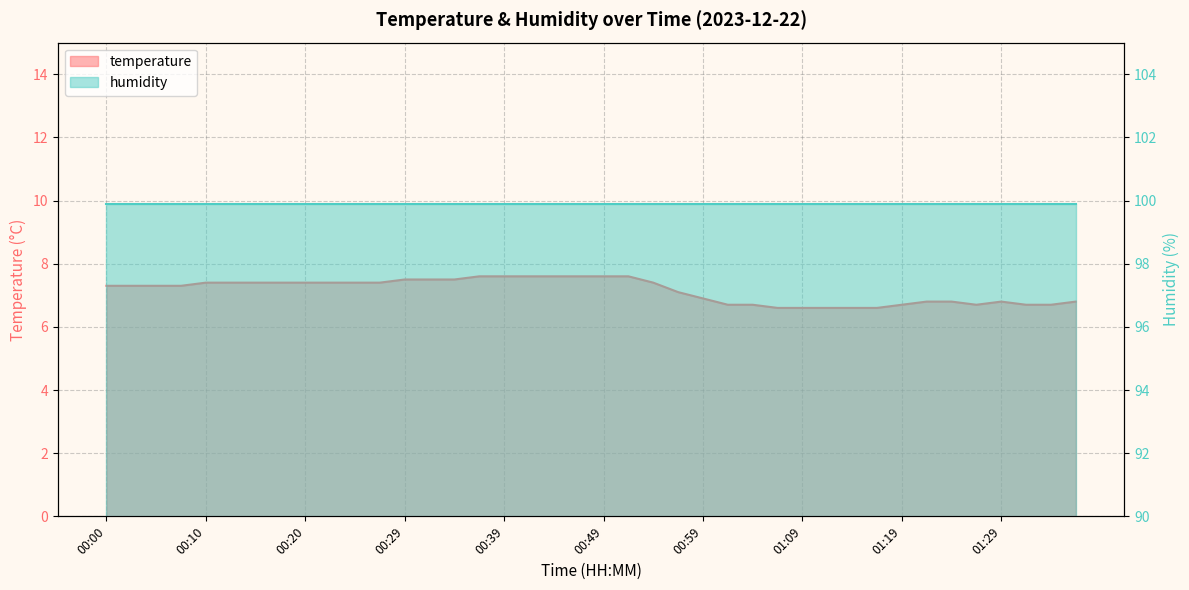

True or false: the data shows 7.1 at 00:57.

True